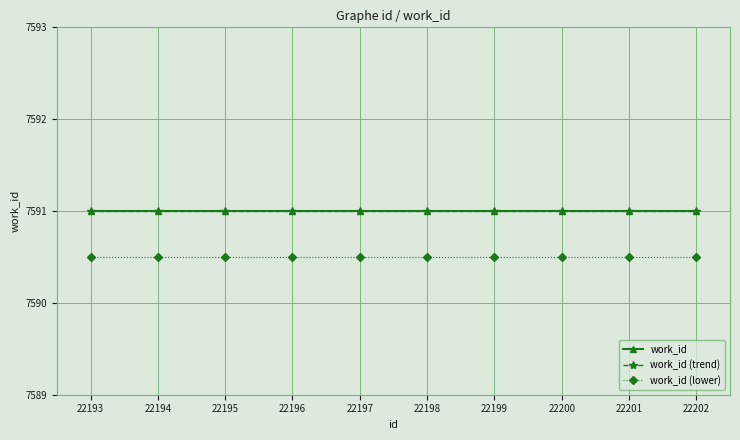

At which category is the sum across all series the highest?

22193